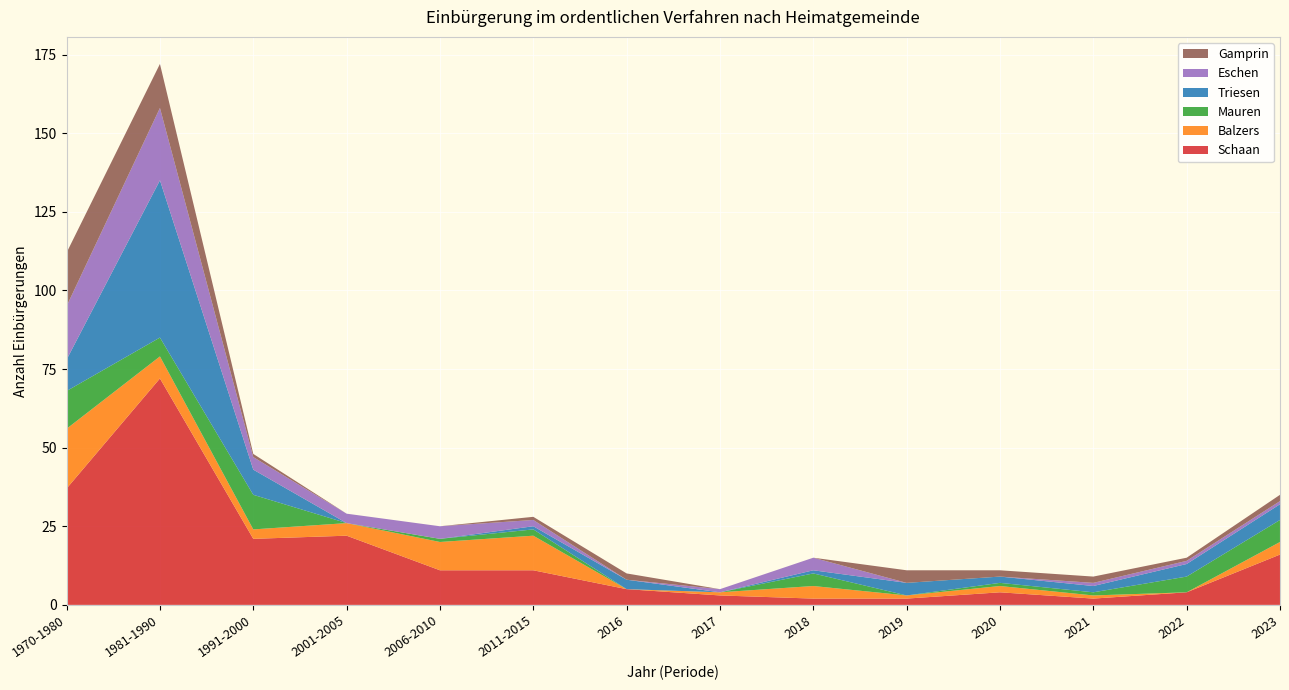

Reading left to right, transcribe all the data shown in this chart.

Schaan: 37	72	21	22	11	11	5	3	2	2	4	2	4	16
Balzers: 19	7	3	4	9	11	0	1	4	1	2	1	0	4
Mauren: 12	6	11	0	1	2	0	0	4	0	1	1	5	7
Triesen: 10	50	8	0	0	1	3	0	1	4	2	2	4	5
Eschen: 17	23	4	3	4	2	0	1	4	0	0	1	1	1
Gamprin: 17	14	1	0	0	1	2	0	0	4	2	2	1	2